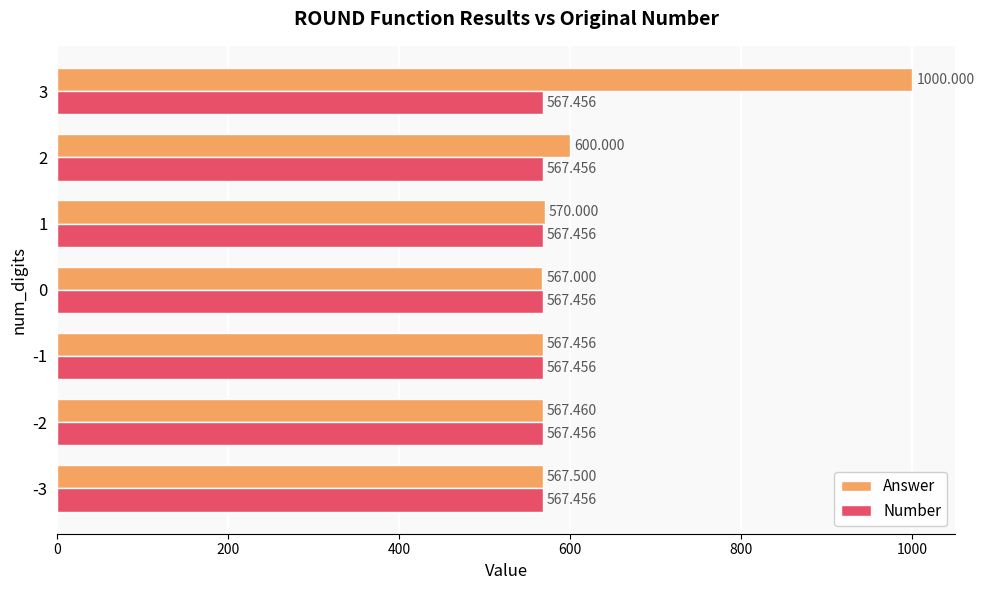

Where is Answer nearest to the value 783?

2